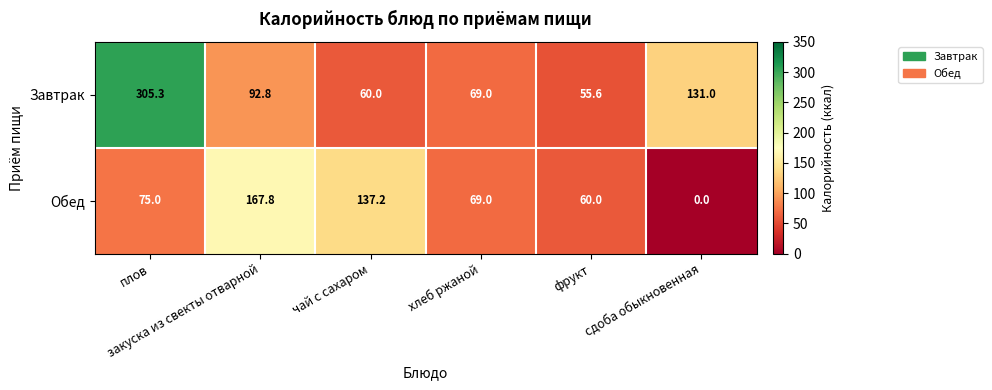

What is the difference between the maximum and minimum values in the Обед series?

167.8